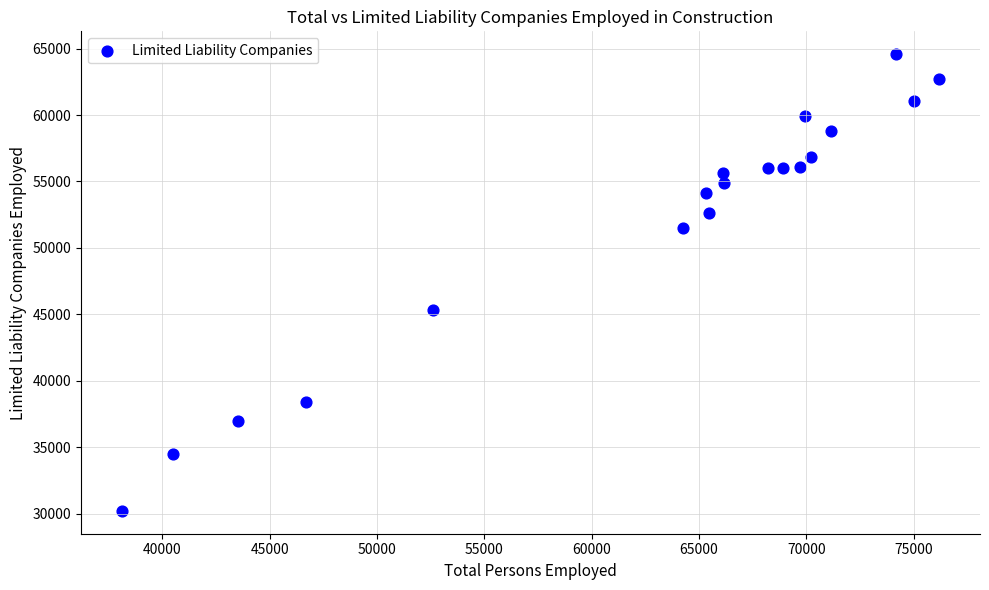

What Y value in the scatter plot is closest to 47393?

45321